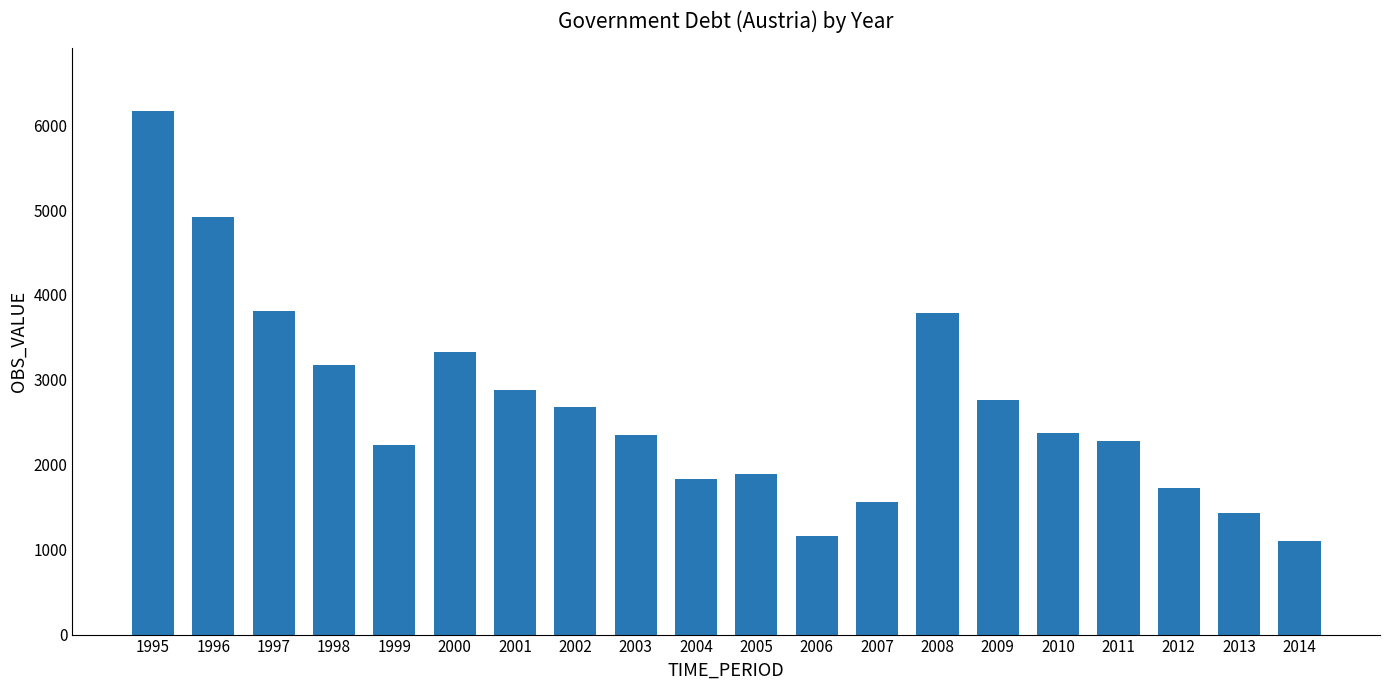

What is the sum of the values at 1996 and 2006?

6070